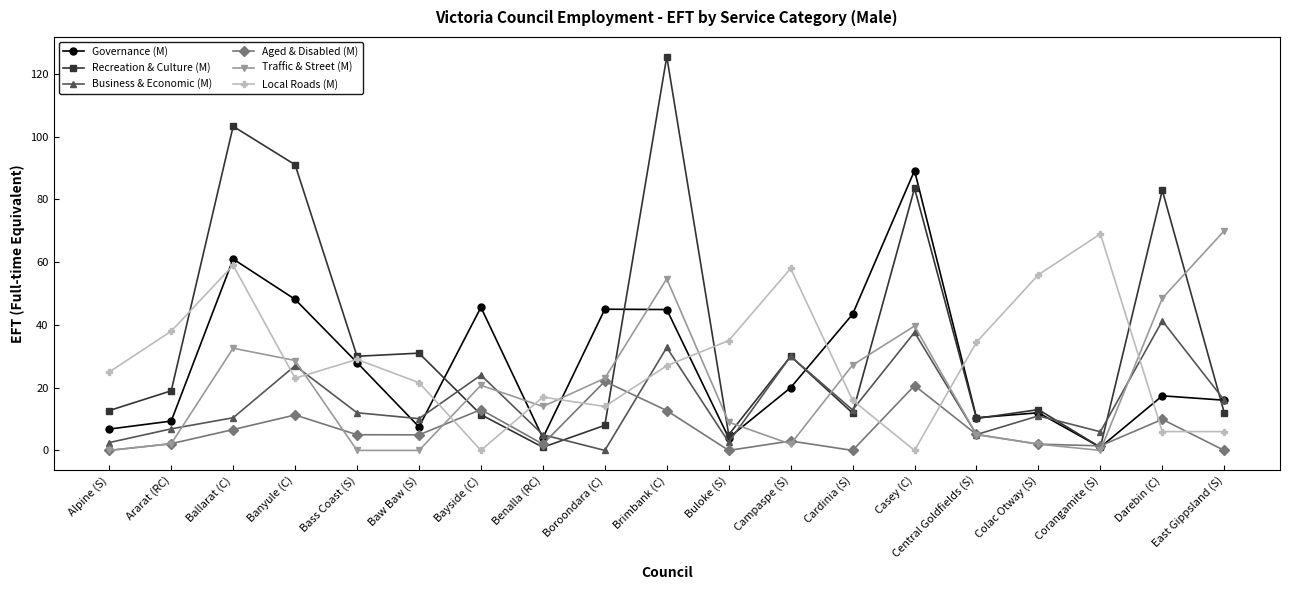

Where is the first local minimum for Business & Economic (M)?

Baw Baw (S)